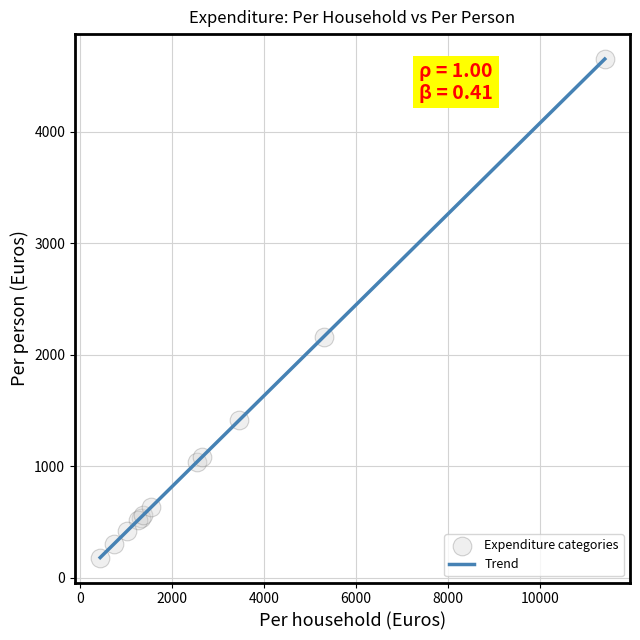

What Y value in the scatter plot is closest to 2415?

2160